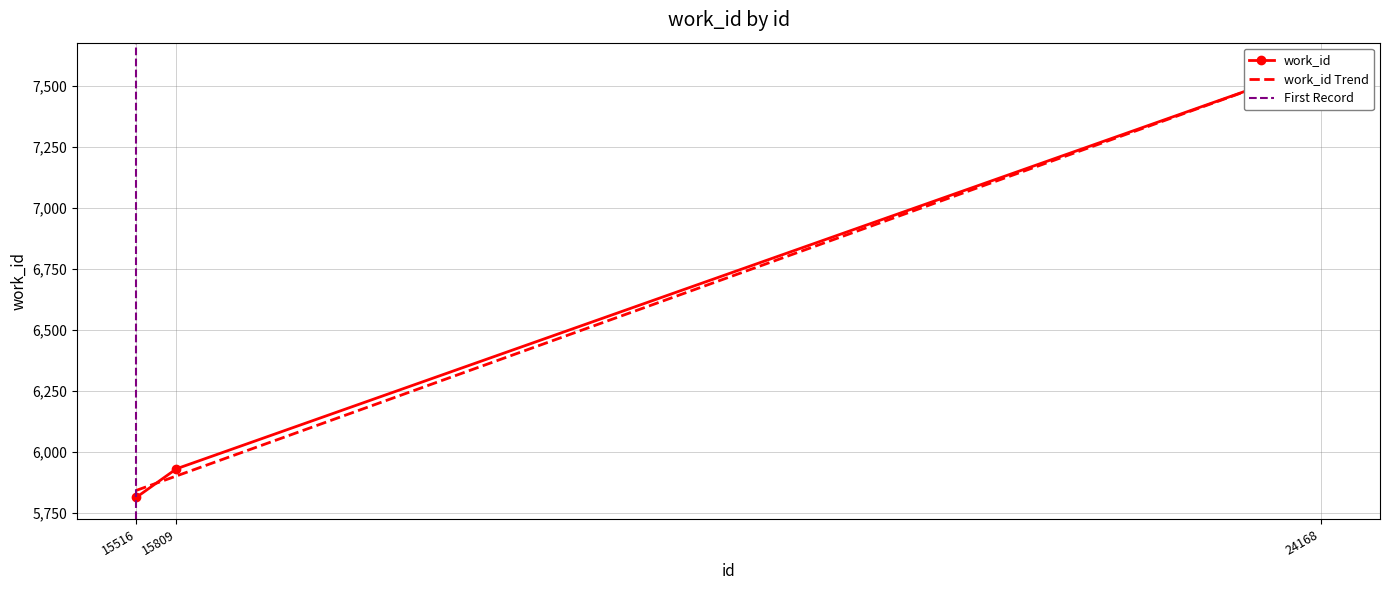

What is the sum of all values?

19330